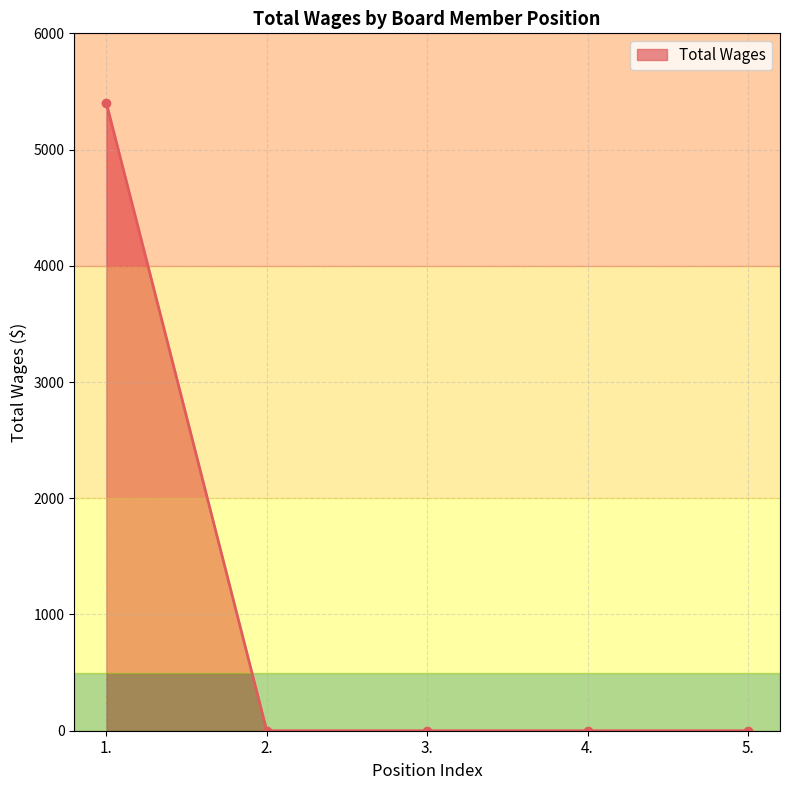

What is the sum of all values?

5400